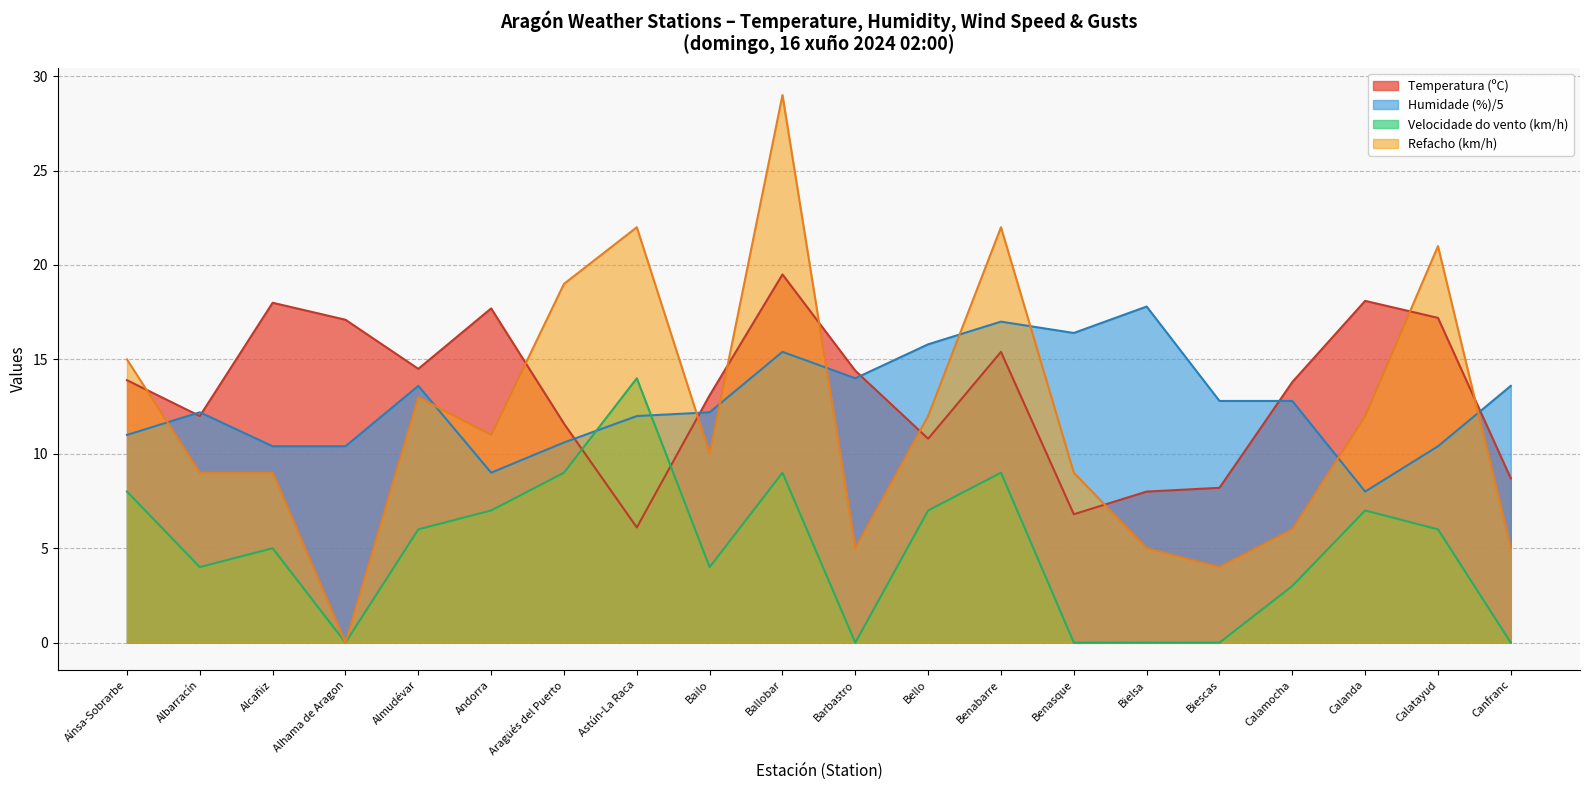

True or false: humidade has a value of 17.0 at Benabarre.

True